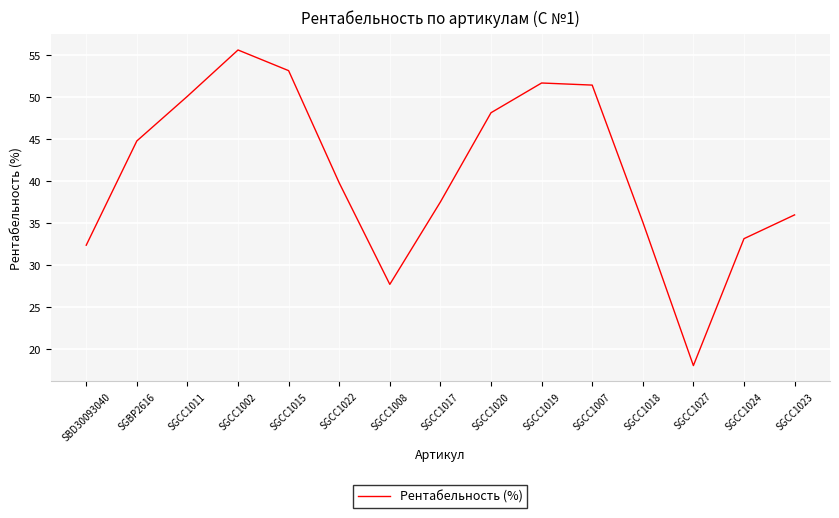

At which category does the chart reach its minimum across all series?

SGCC1027